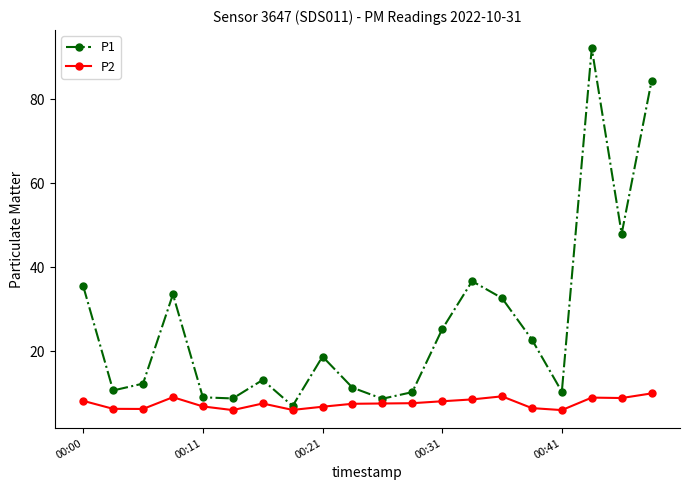

What is the value of the P1 point at the 3rd from the left?

12.3